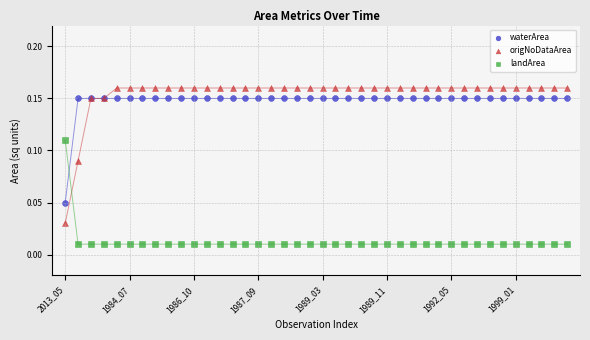

Which series reaches the maximum Y coordinate?

origNoDataArea